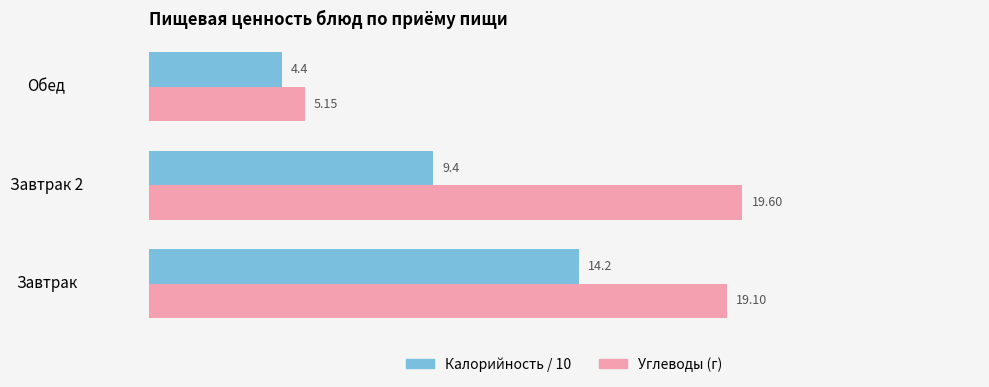

Which category has the lowest value across all series?

Обед